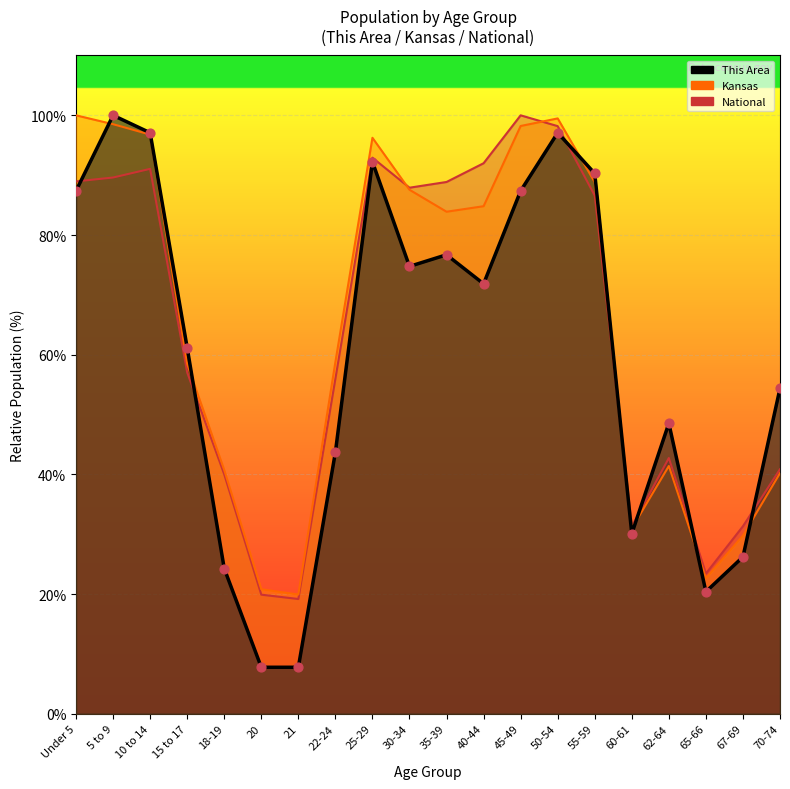

Which series has the largest total across all categories?

Kansas